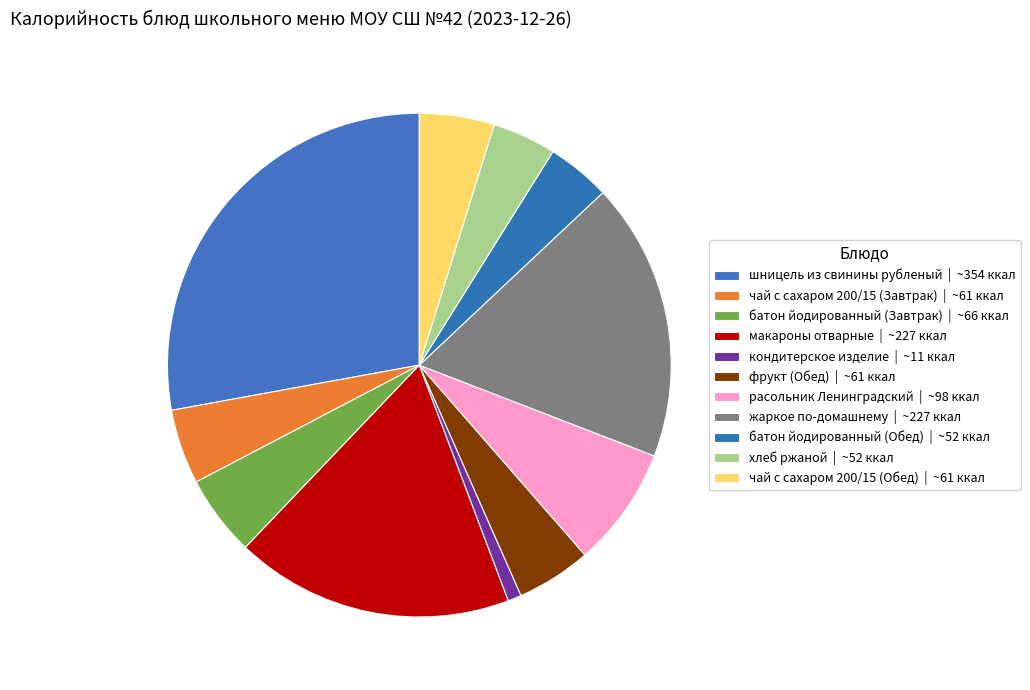

What is the change in value from батон йодированный (Завтрак) to чай с сахаром 200/15 (Обед)?

-5